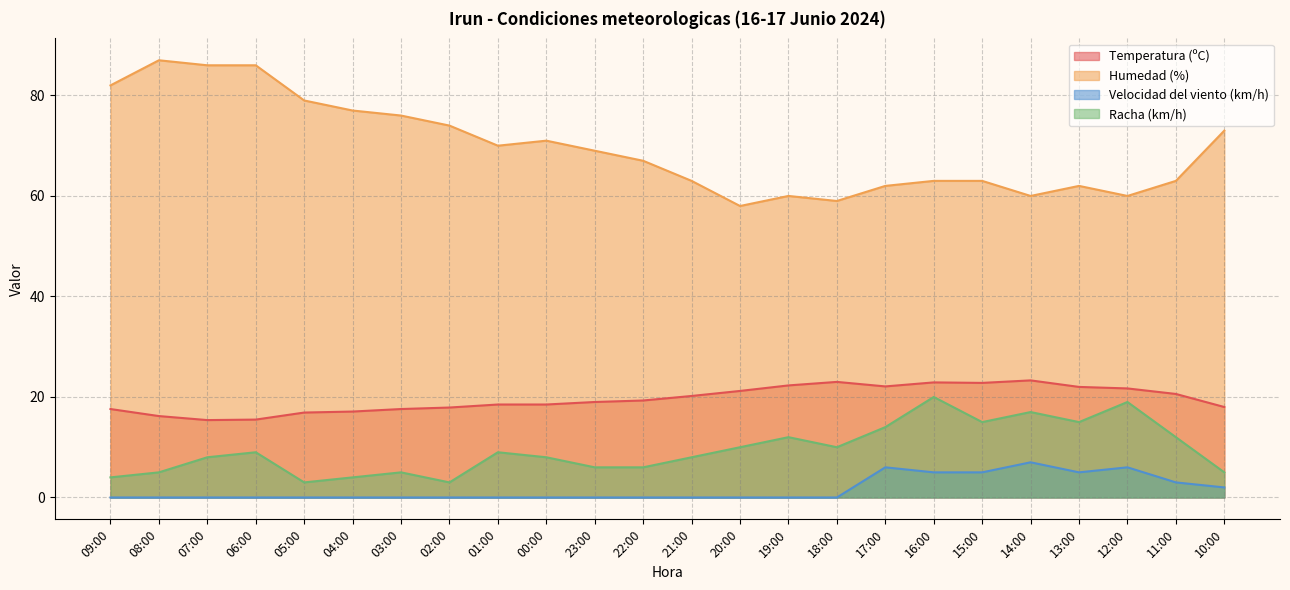

Which category has the lowest value across all series?

09:00